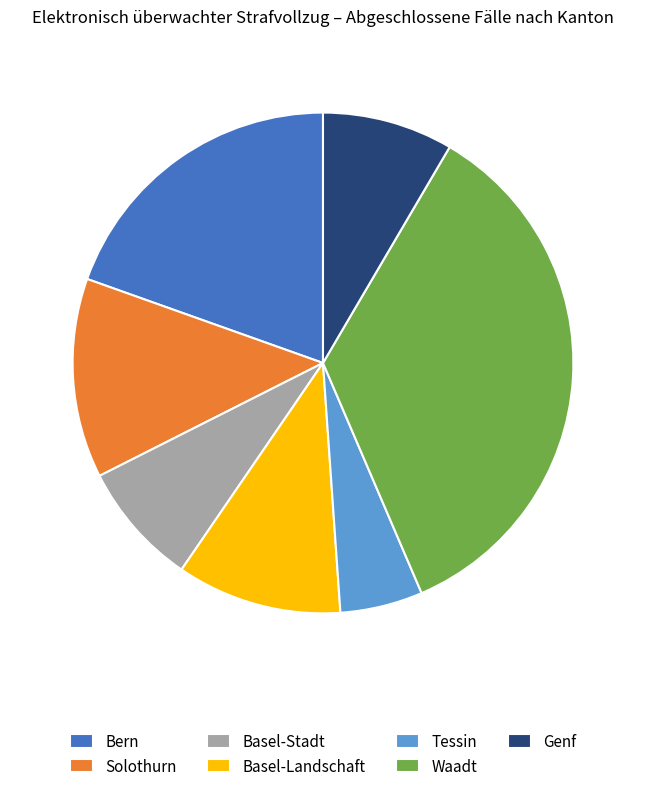

Do Basel-Stadt and Solothurn together represent more than half of the pie?

No